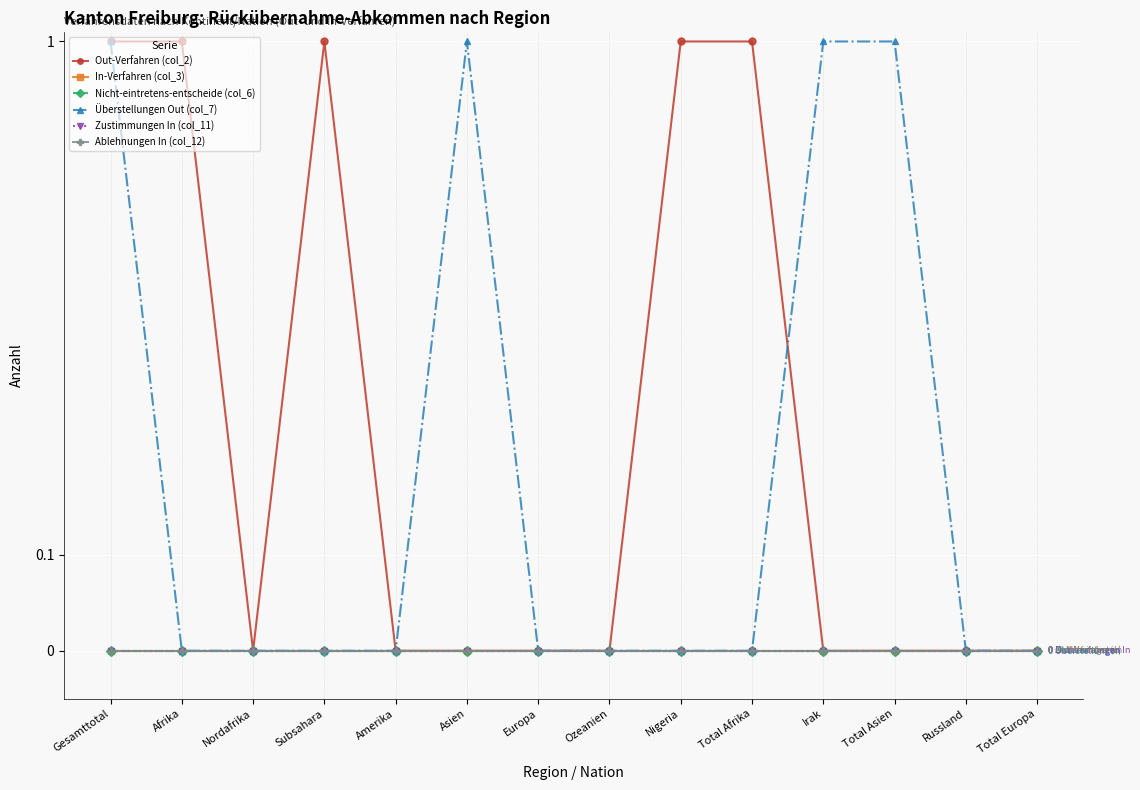

Between Ozeanien and Total Asien, which series saw the biggest shift?

Überstellungen Out (col_7)